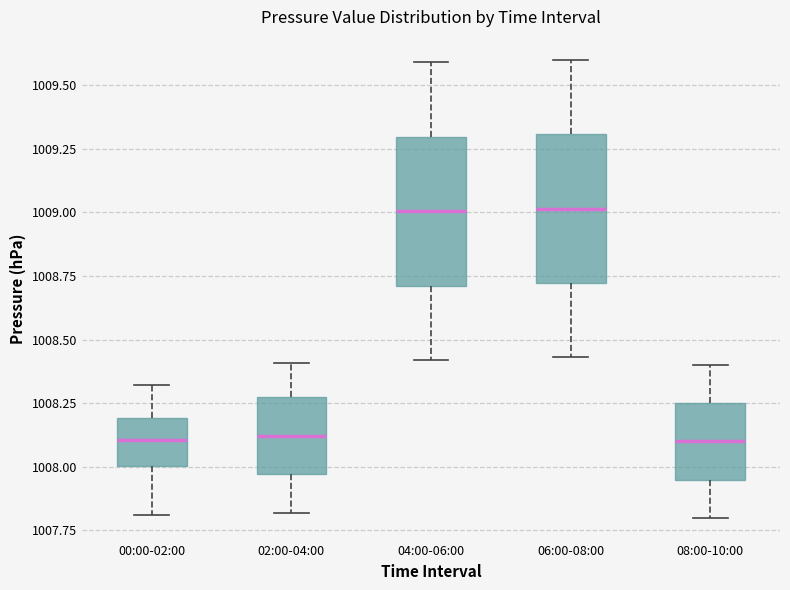

Where does the median line of the box for 06:00-08:00 sit on the y-axis? The values are not printed on the chart, so give them approximately, as read against the axis.

1009.00